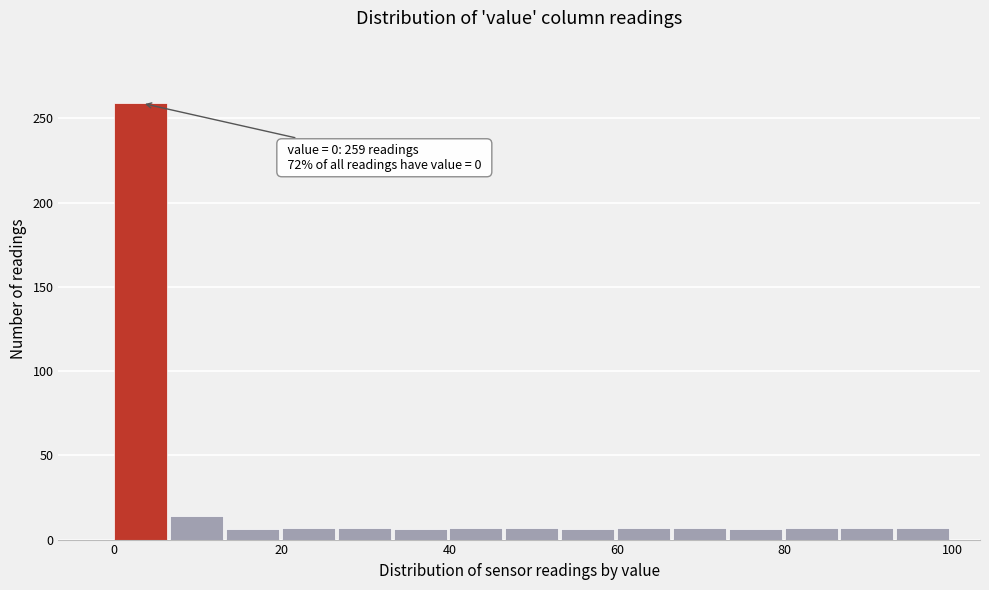

Read against the x-axis, roughly where is the centre of the tallest bar?

4